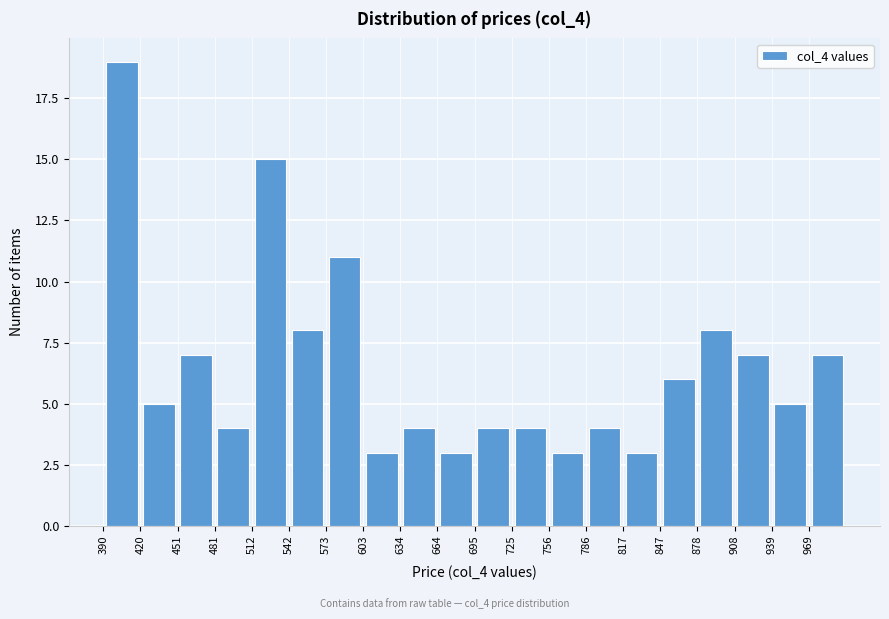

Reading left to right, transcribe this chart: for each bar, give the range it covers on the x-axis and its height. Neither the bar edges nor the heights are printed on the chart, so give them approximately, as read against the axes.

390.0 to 420.5: 19
420.5 to 451.0: 5
451.0 to 481.5: 7
481.5 to 512.0: 4
512.0 to 542.5: 15
542.5 to 573.0: 8
573.0 to 603.5: 11
603.5 to 634.0: 3
634.0 to 664.5: 4
664.5 to 695.0: 3
695.0 to 725.5: 4
725.5 to 756.0: 4
756.0 to 786.5: 3
786.5 to 817.0: 4
817.0 to 847.5: 3
847.5 to 878.0: 6
878.0 to 908.5: 8
908.5 to 939.0: 7
939.0 to 969.5: 5
969.5 to 1000.0: 7